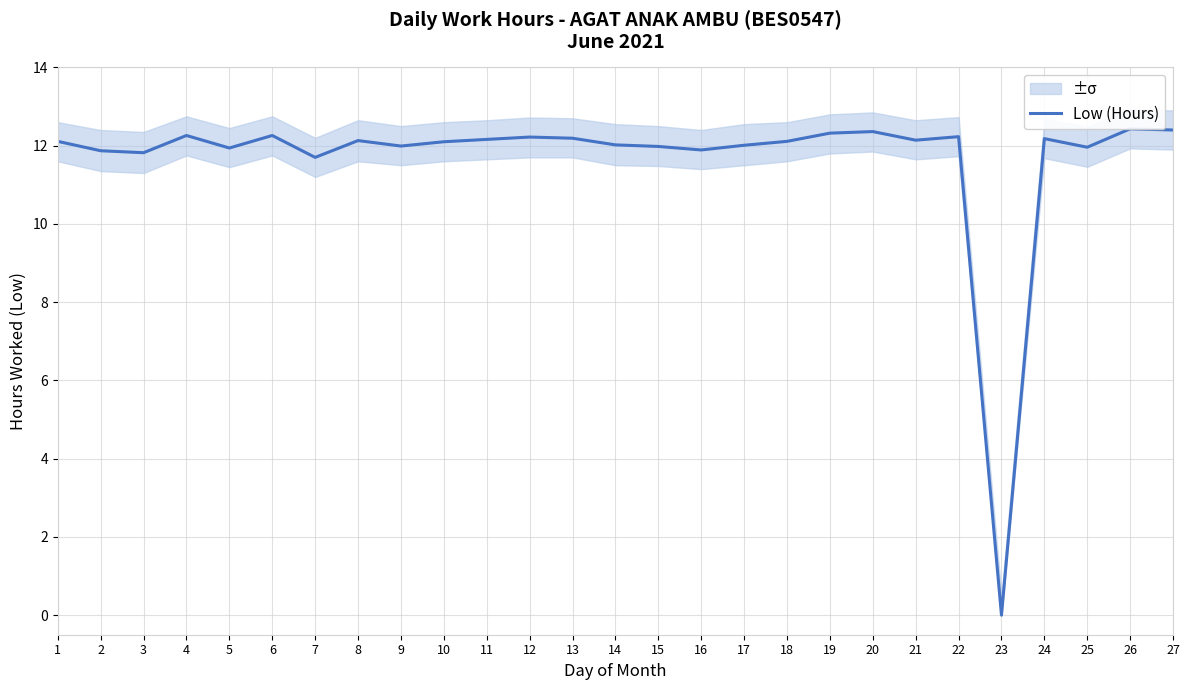

Reading left to right, extract all data points from this chart.

12.1	11.9	11.8	12.3	11.9	12.3	11.7	12.1	12.0	12.1	12.2	12.2	12.2	12.0	12.0	11.9	12.0	12.1	12.3	12.4	12.1	12.2	0.0	12.2	12.0	12.4	12.4